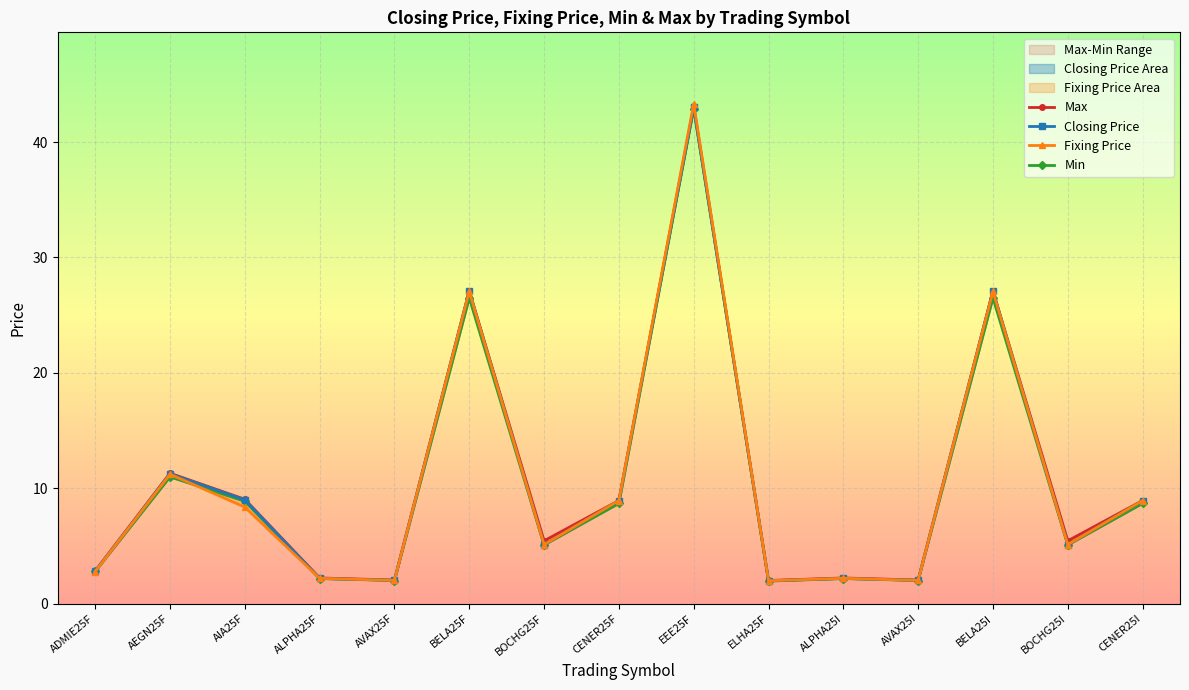

What position from the left is AIA25F?

3